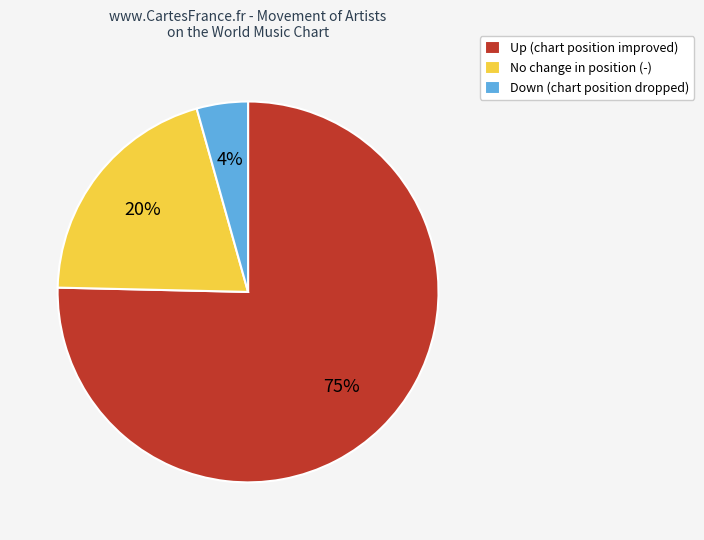

Which category accounts for the majority?

Up (chart position improved)